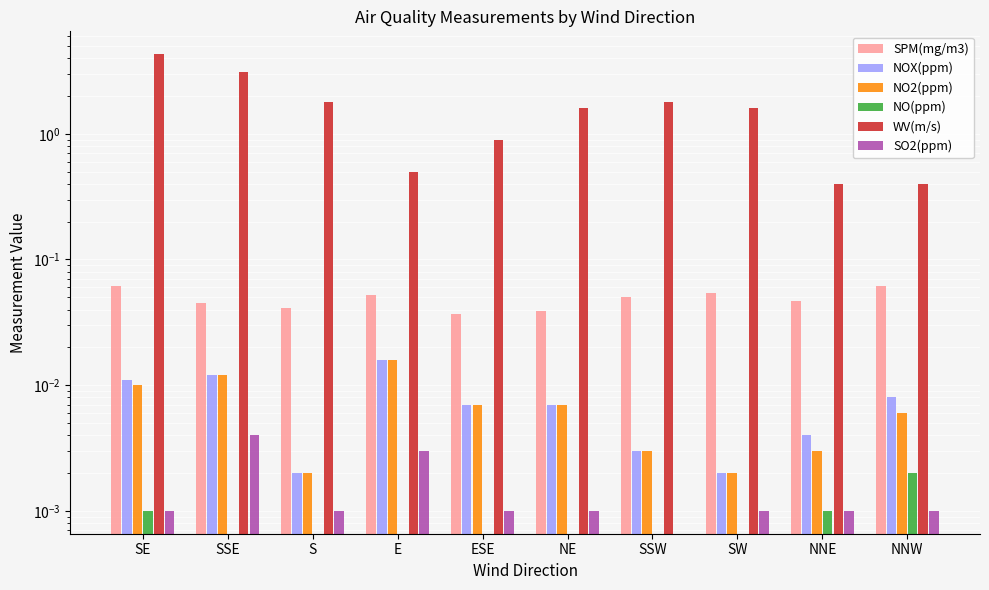

Reading left to right, list all the values displayed in this chart.

SPM(mg/m3): SE=0.1	SSE=0.0	S=0.0	E=0.1	ESE=0.0	NE=0.0	SSW=0.1	SW=0.1	NNE=0.0	NNW=0.1
NOX(ppm): SE=0.0	SSE=0.0	S=0.0	E=0.0	ESE=0.0	NE=0.0	SSW=0.0	SW=0.0	NNE=0.0	NNW=0.0
NO2(ppm): SE=0.0	SSE=0.0	S=0.0	E=0.0	ESE=0.0	NE=0.0	SSW=0.0	SW=0.0	NNE=0.0	NNW=0.0
NO(ppm): SE=0.0	SSE=0.0	S=0.0	E=0.0	ESE=0.0	NE=0.0	SSW=0.0	SW=0.0	NNE=0.0	NNW=0.0
WV(m/s): SE=4.3	SSE=3.1	S=1.8	E=0.5	ESE=0.9	NE=1.6	SSW=1.8	SW=1.6	NNE=0.4	NNW=0.4
SO2(ppm): SE=0.0	SSE=0.0	S=0.0	E=0.0	ESE=0.0	NE=0.0	SSW=0.0	SW=0.0	NNE=0.0	NNW=0.0